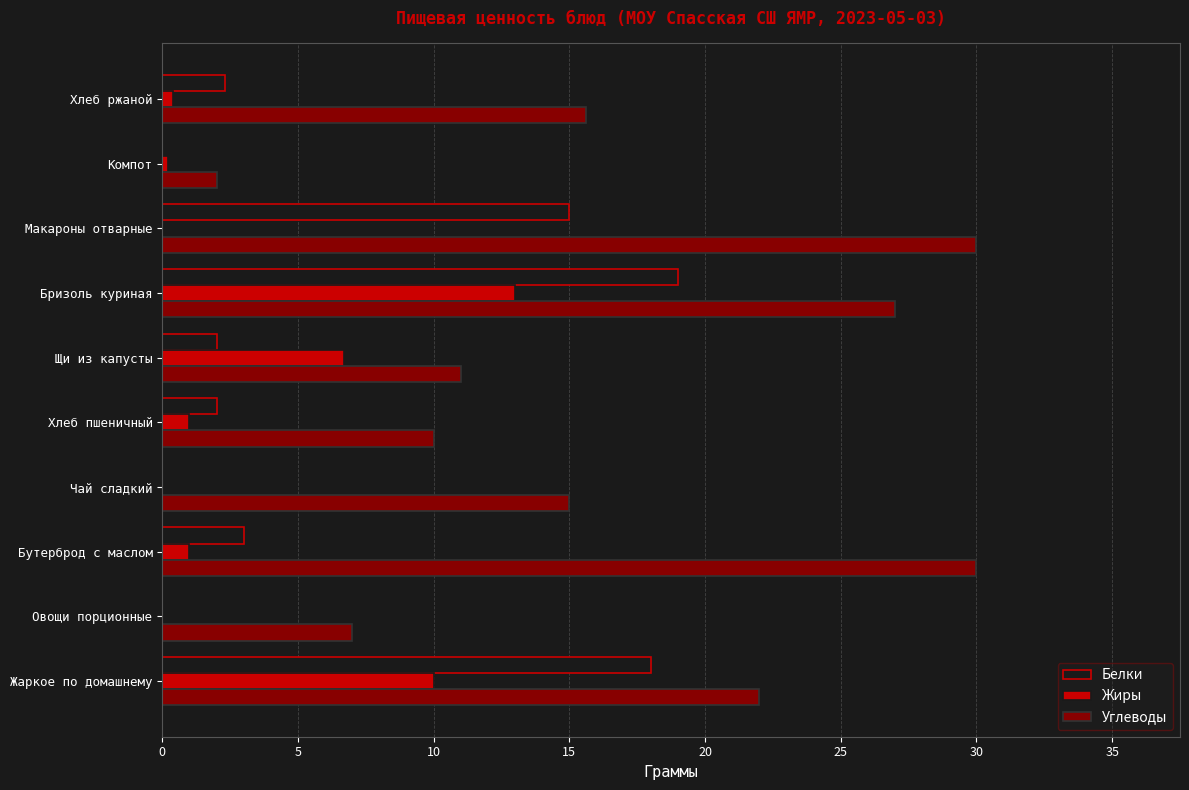

What is the sum of all Жиры values?

32.3